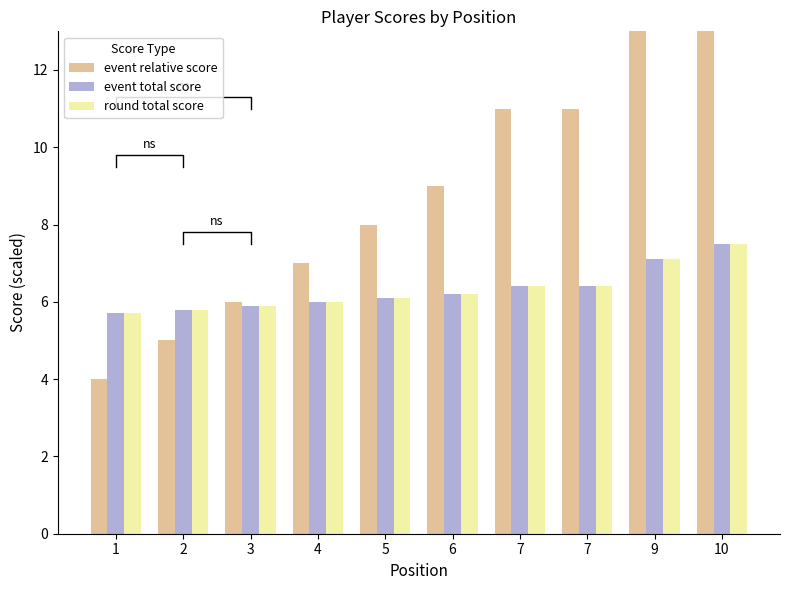

Count the number of data series in this chart.

3